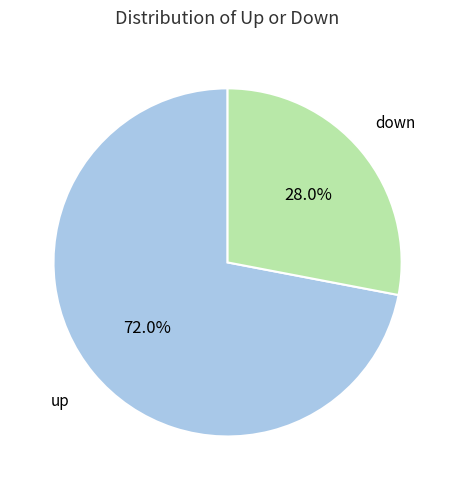

What is the smallest slice in the pie chart?

down